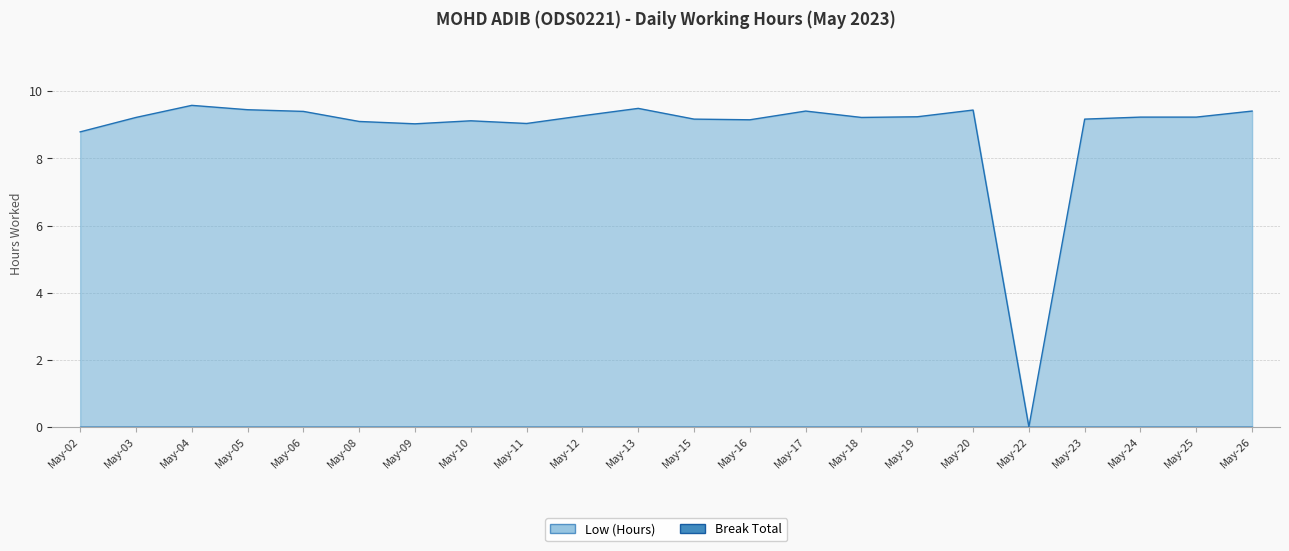

Rank the categories by value from highest to lowest.

May-04, May-13, May-05, May-20, May-17, May-26, May-06, May-12, May-19, May-24, May-25, May-03, May-18, May-15, May-23, May-16, May-10, May-08, May-11, May-09, May-02, May-22